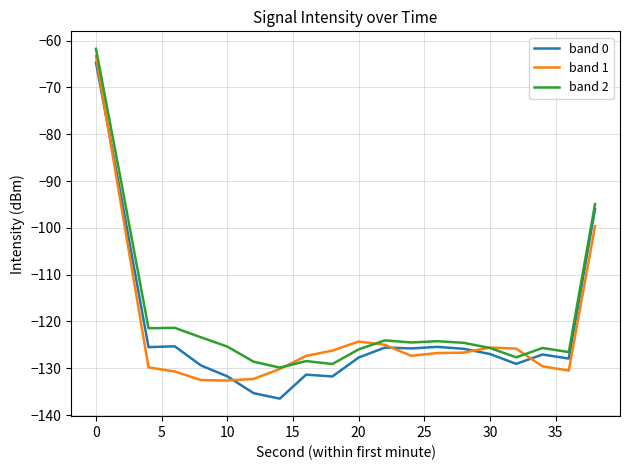

List the series in order of their peak value, highest first.

band 2, band 1, band 0